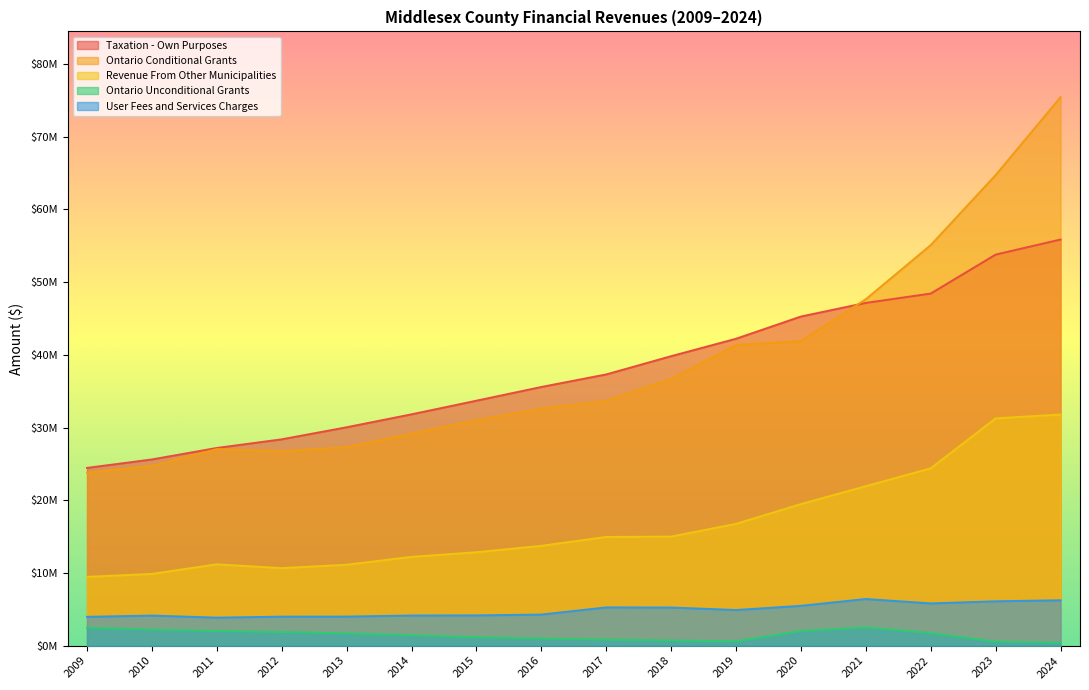

How many categories are shown in the chart?

16